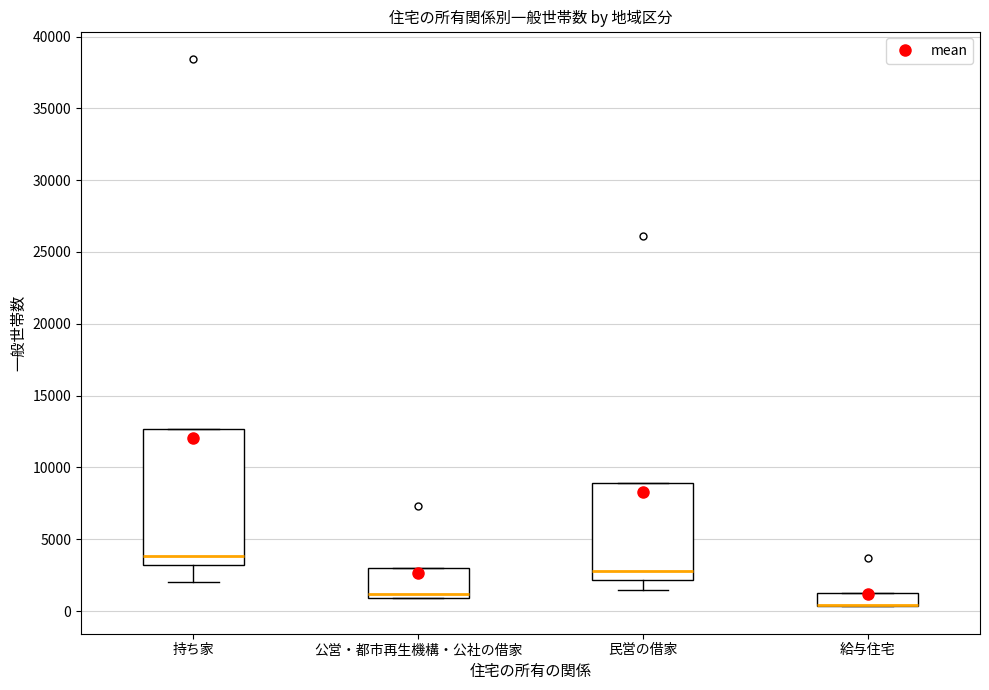

Reading left to right, transcribe this box plot: for each box, give where its median line is, the range the box spans, and where its two whiskers end, as read against the y-axis. The values are not printed on the chart, so give them approximately, as read against the axis.

持ち家: median 4000, box 3000 to 12500, whiskers 2000 to 12500
公営・都市再生機構・公社の借家: median 1000 (just above the box's lower edge), box 1000 to 3000, whiskers 1000 to 3000
民営の借家: median 3000, box 2000 to 9000, whiskers 1500 to 9000
給与住宅: median 500 (drawn on the box's lower edge), box 500 to 1500, whiskers 500 to 1500